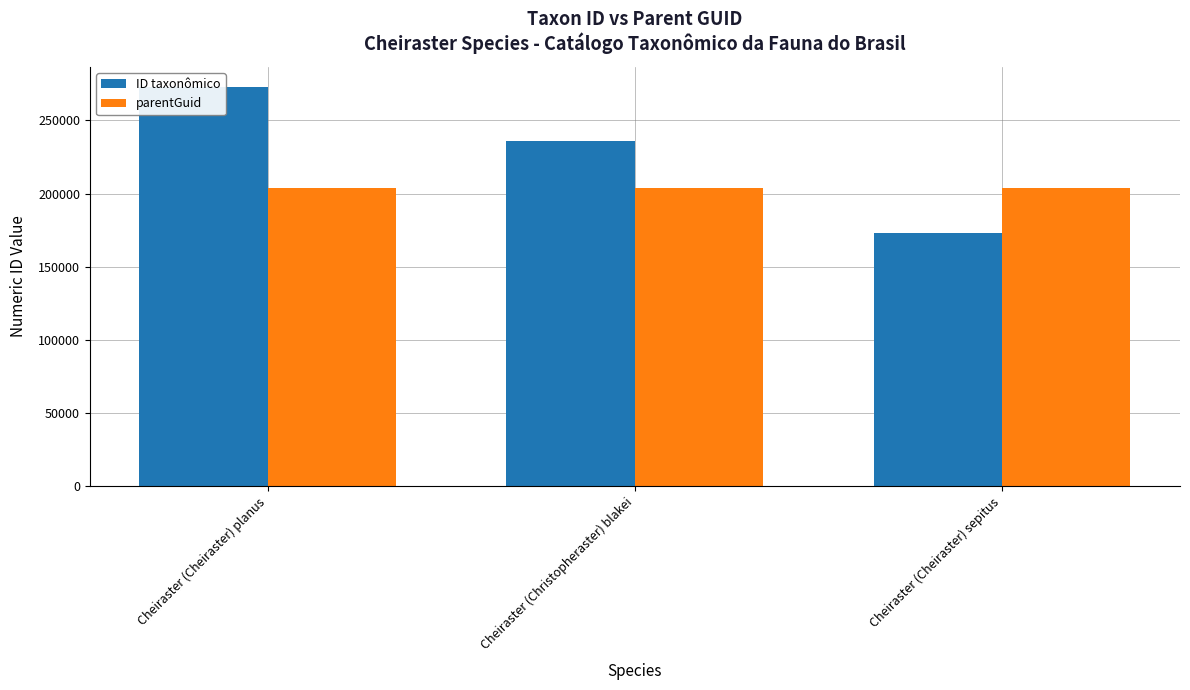

How many bars are there in total?

6